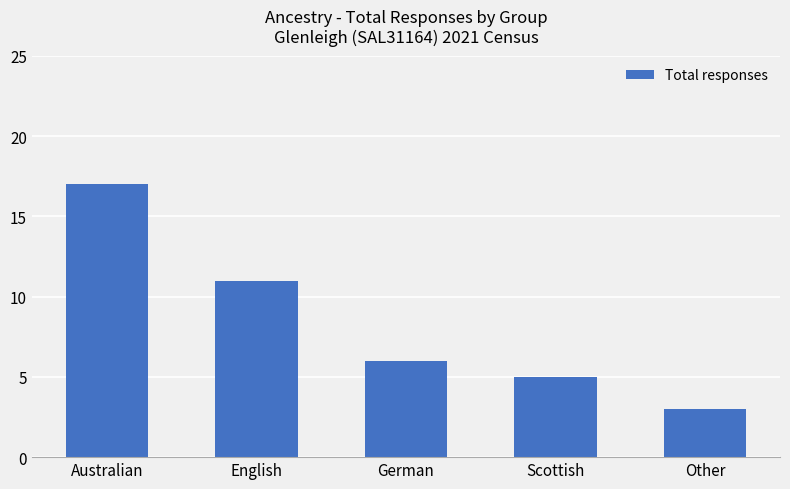

What is the ratio of the value at Australian to the value at Scottish?

3.4